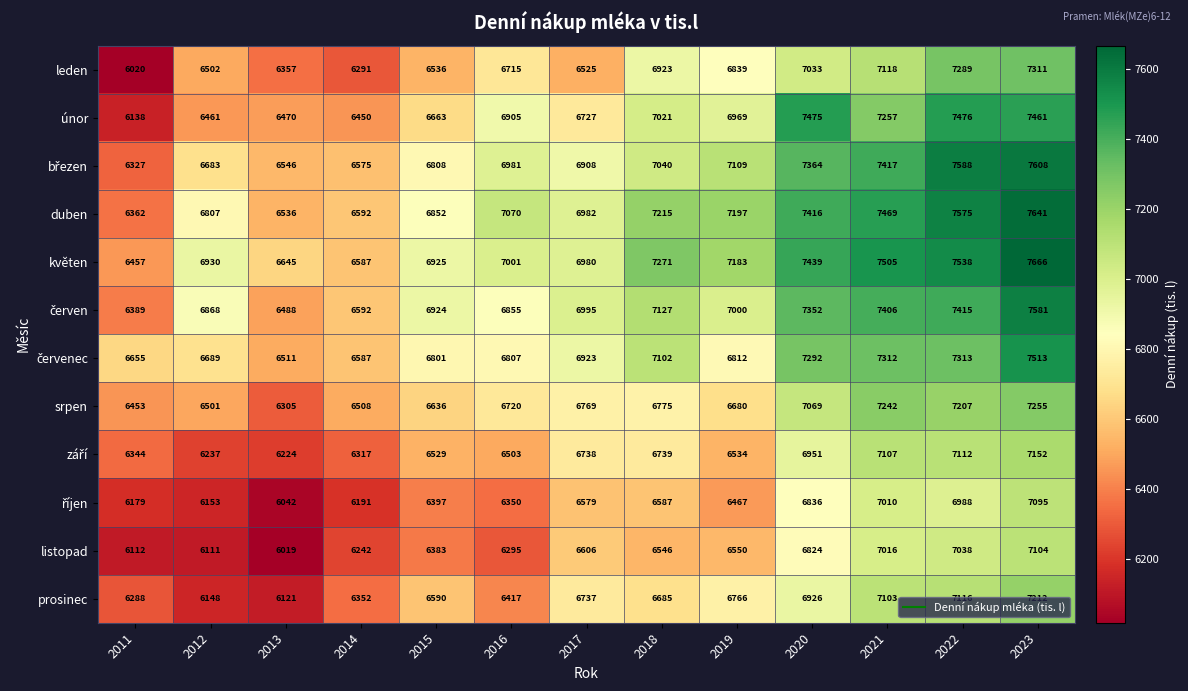

What is the sum of all leden values?

87459